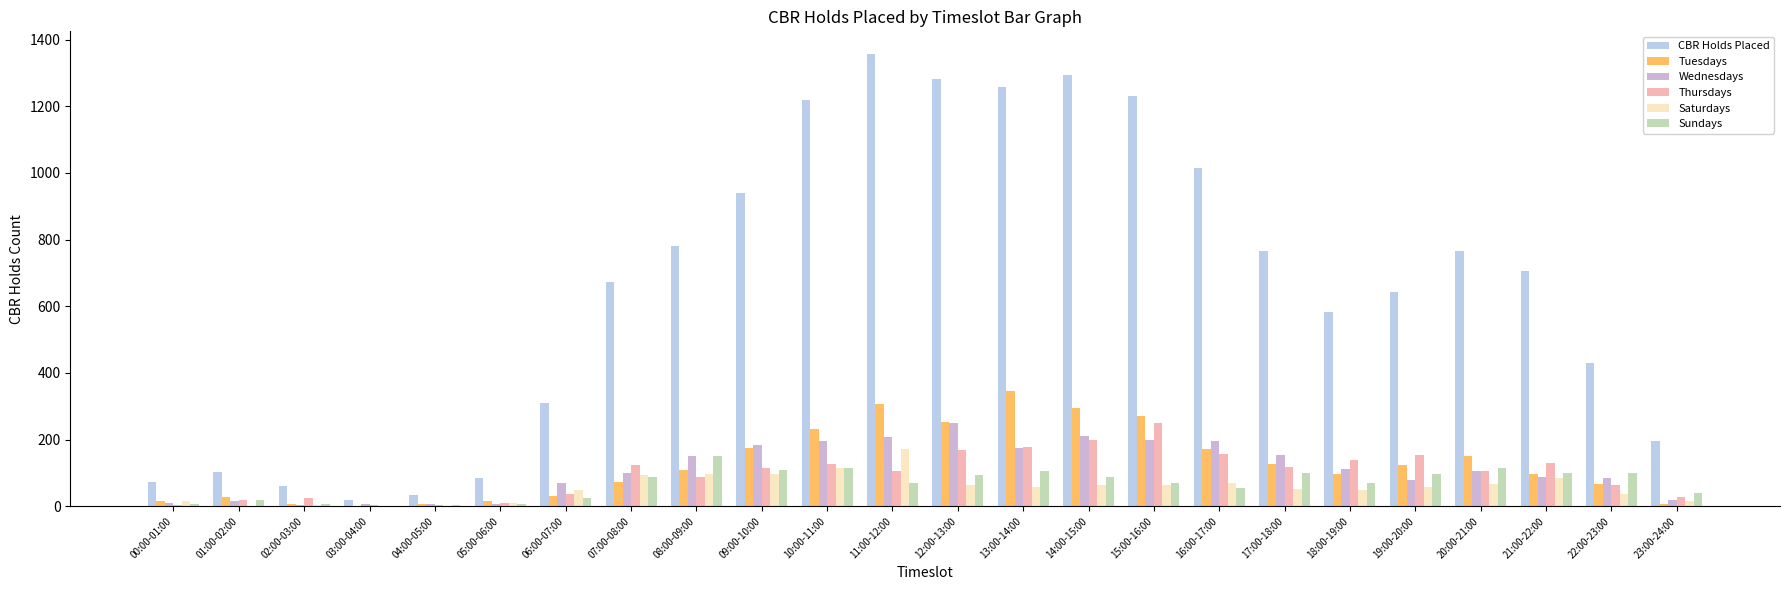

What is the difference between the Thursdays values at 04:00-05:00 and 20:00-21:00?

100